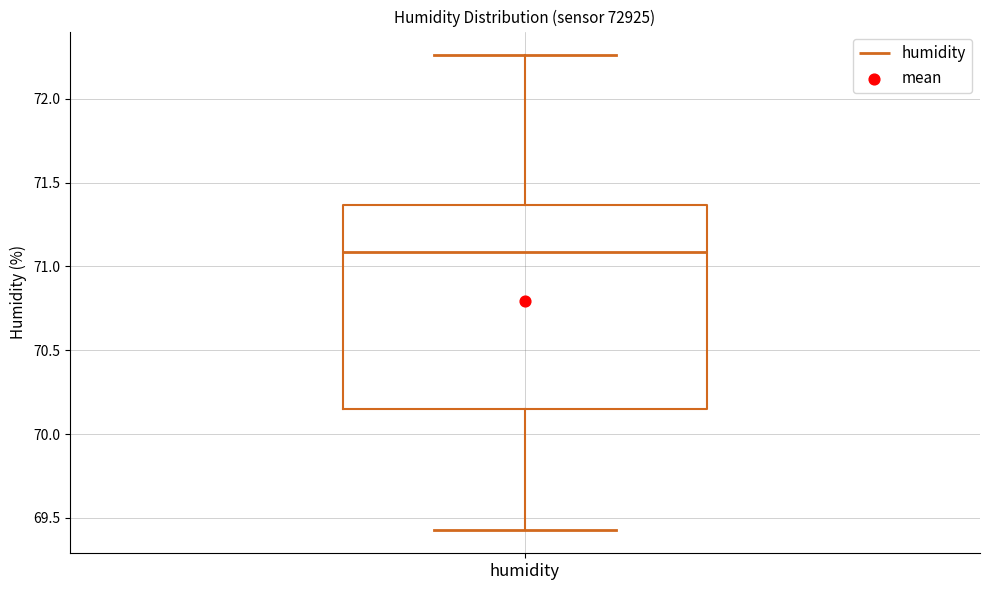

Where is the lower edge of the box for humidity on the y-axis? The values are not printed on the chart, so give them approximately, as read against the axis.

70.15